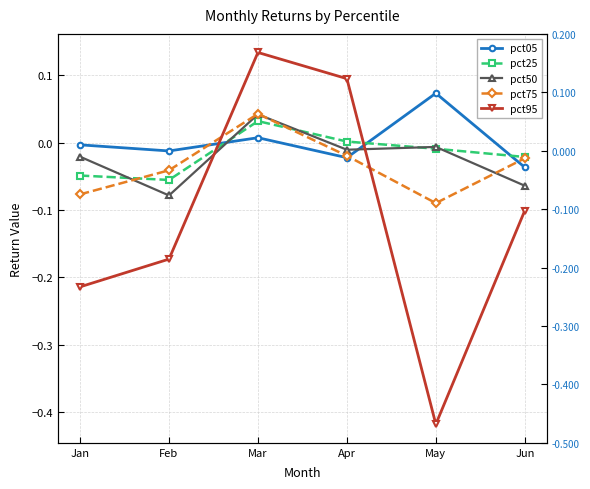

The value of pct05 at Jan is -0.0. True or false?

False